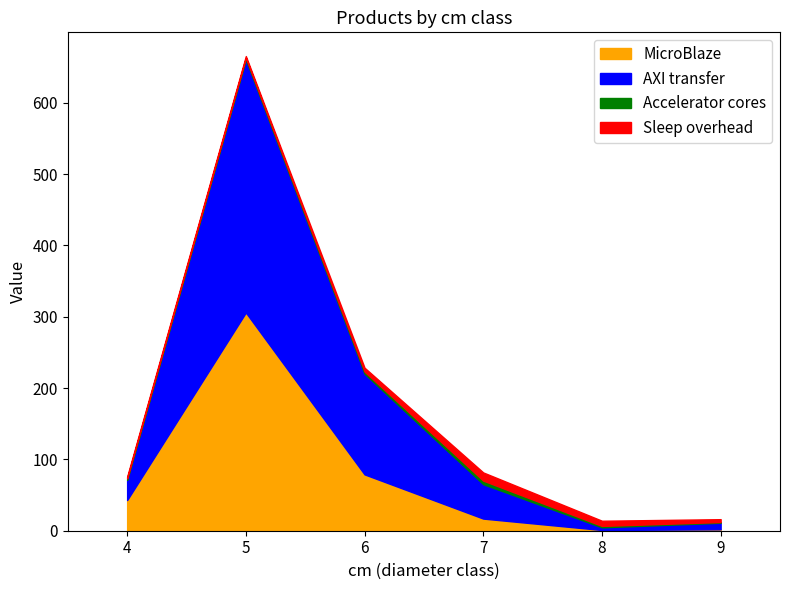

Rank the series by their maximum value, from highest to lowest.

AXI transfer, MicroBlaze, Sleep overhead, Accelerator cores